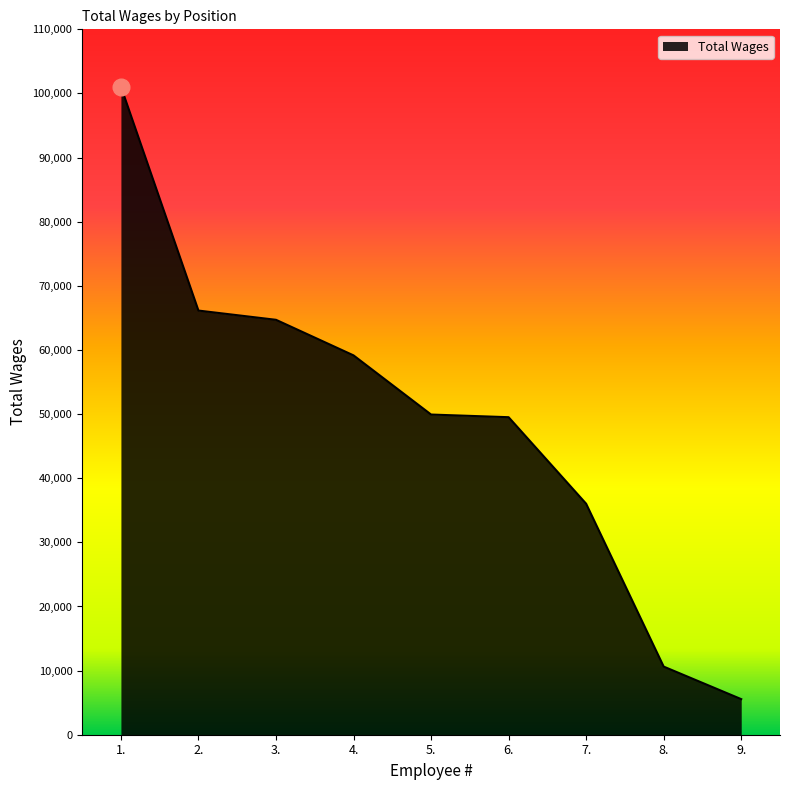

Approximately how many times larger is the value at 7. compared to 5.?

0.7